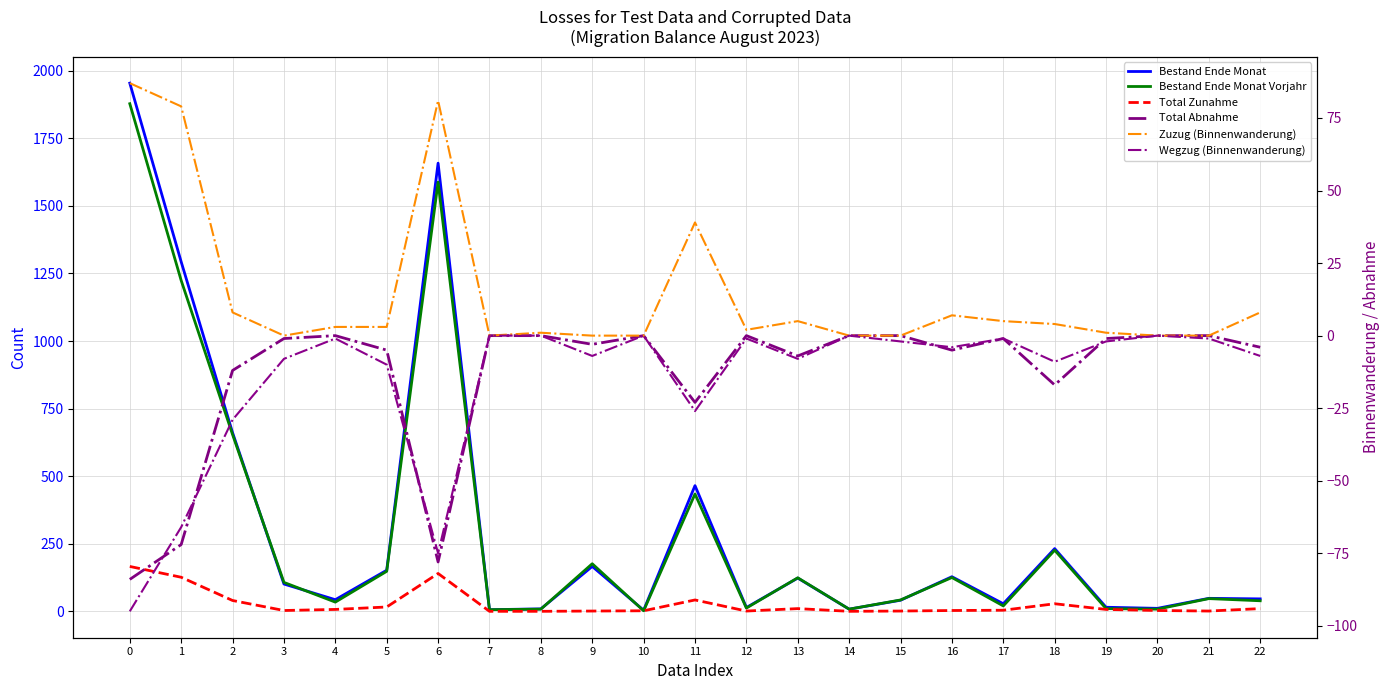

Rank the series at 7 from highest to lowest value.

Bestand Ende Monat, Bestand Ende Monat Vorjahr, Total Zunahme, Total Abnahme, Zuzug (Binnenwanderung), Wegzug (Binnenwanderung)